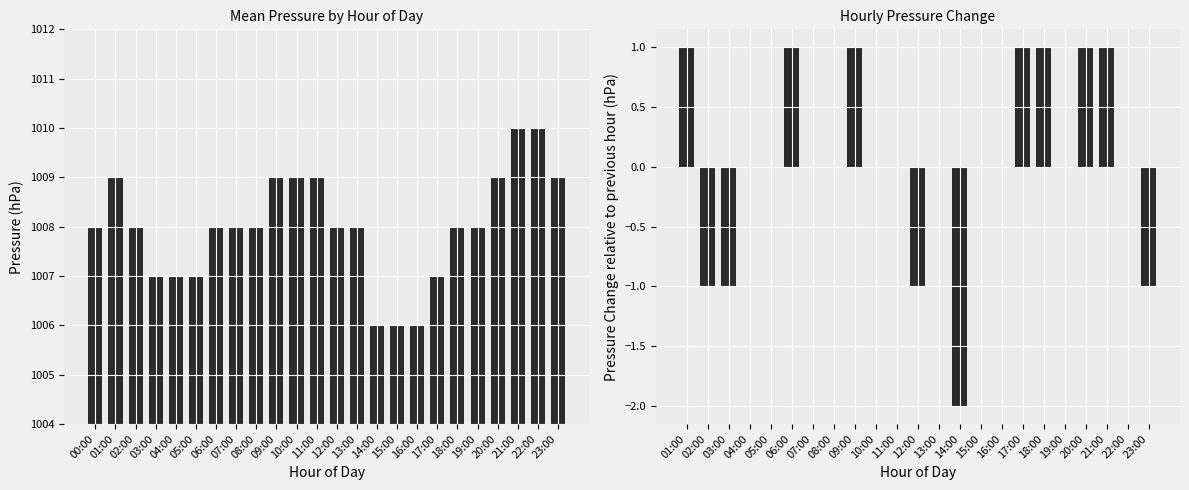

Approximately how many times larger is the value at 19:00 compared to 11:00?

1.0